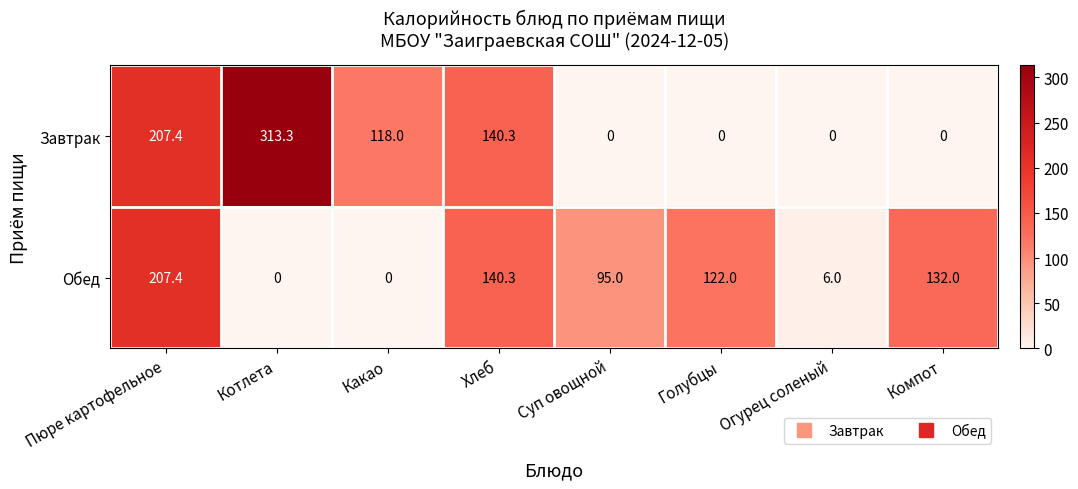

True or false: Обед has a value of 115.8 at Котлета.

False